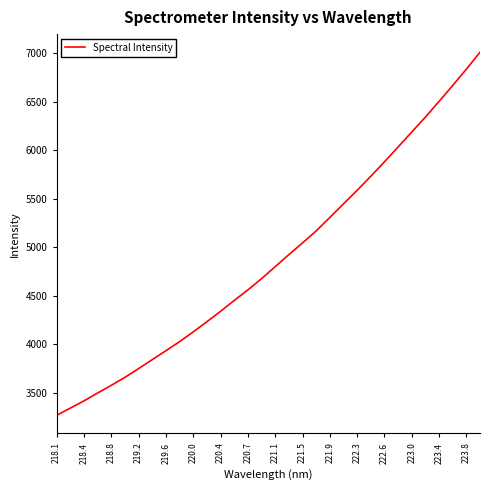

How many lines are shown in the chart?

1